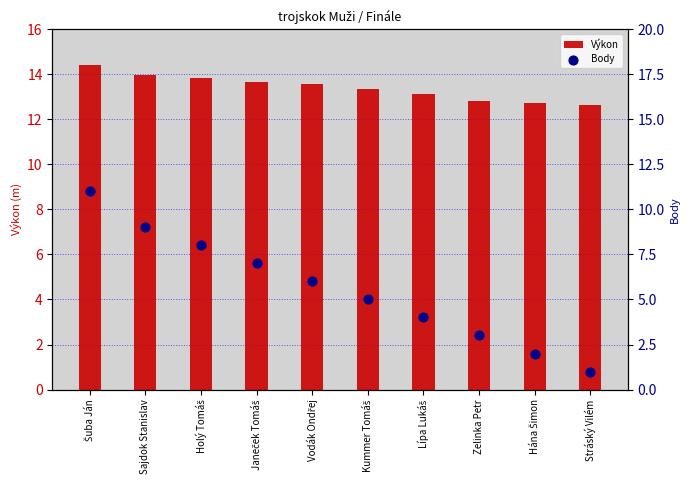

What are all the series names shown in the legend?

Výkon, Body